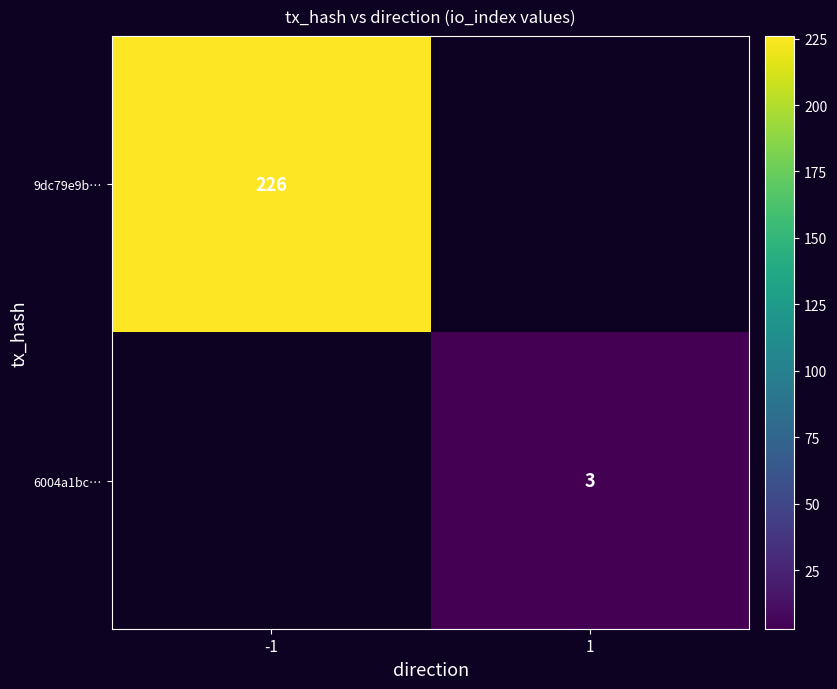

The value of 9dc79e9b… at -1 is 383.9. True or false?

False